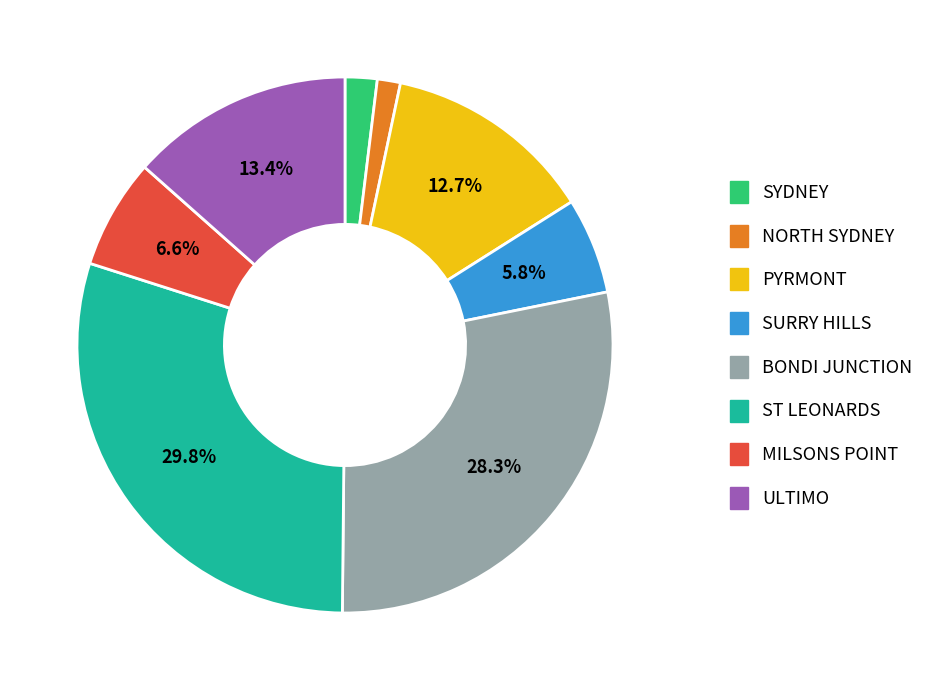

Which has a higher value, ST LEONARDS or SURRY HILLS?

ST LEONARDS